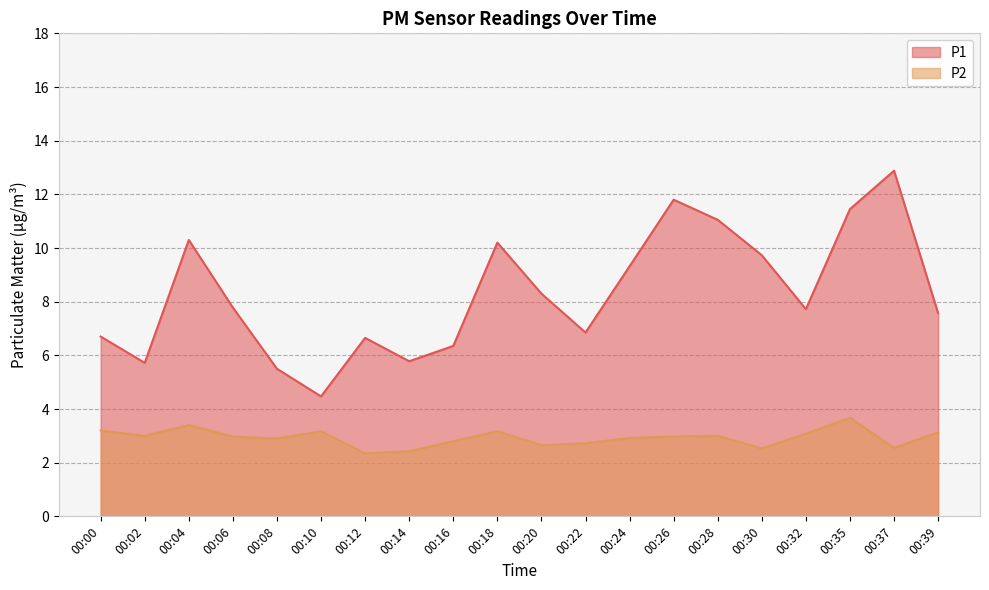

Where is the first local minimum for P2?

00:02